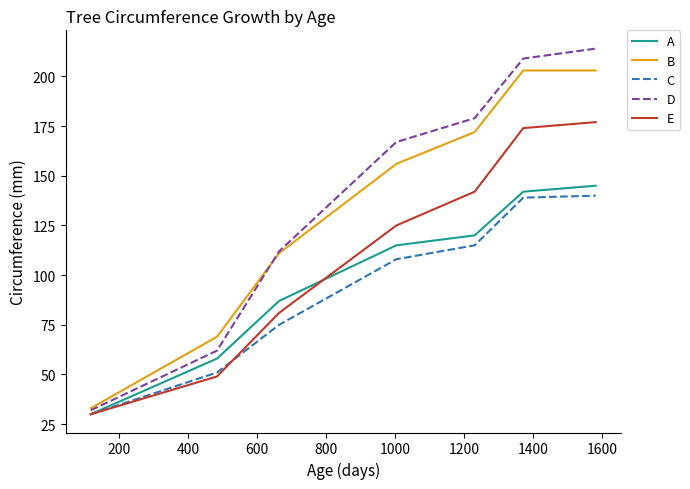

True or false: D and A intersect in this chart.

False